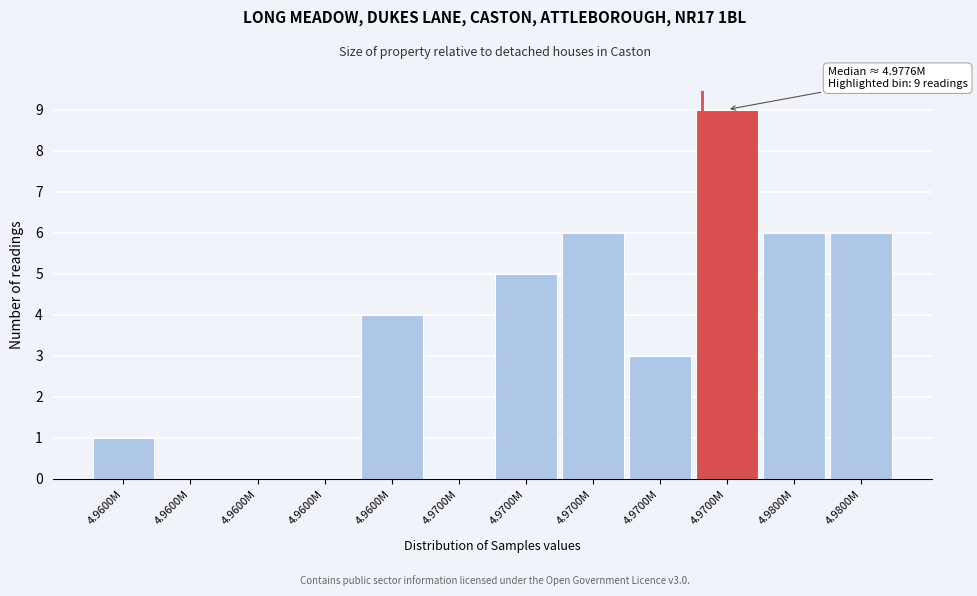

Count the number of data series in this chart.

1